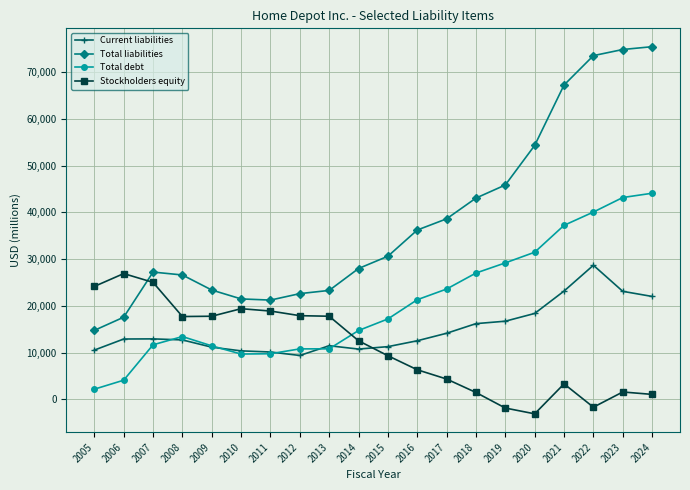

How many series are shown in this chart?

4